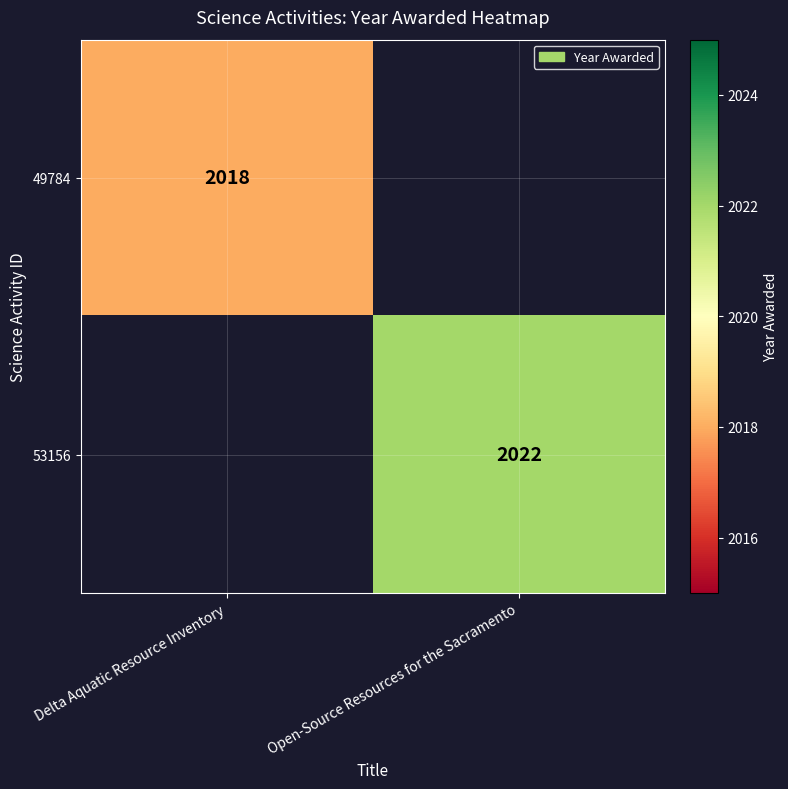

The value of 53156 at Open-Source Resources for the Sacramento is 3189. True or false?

False